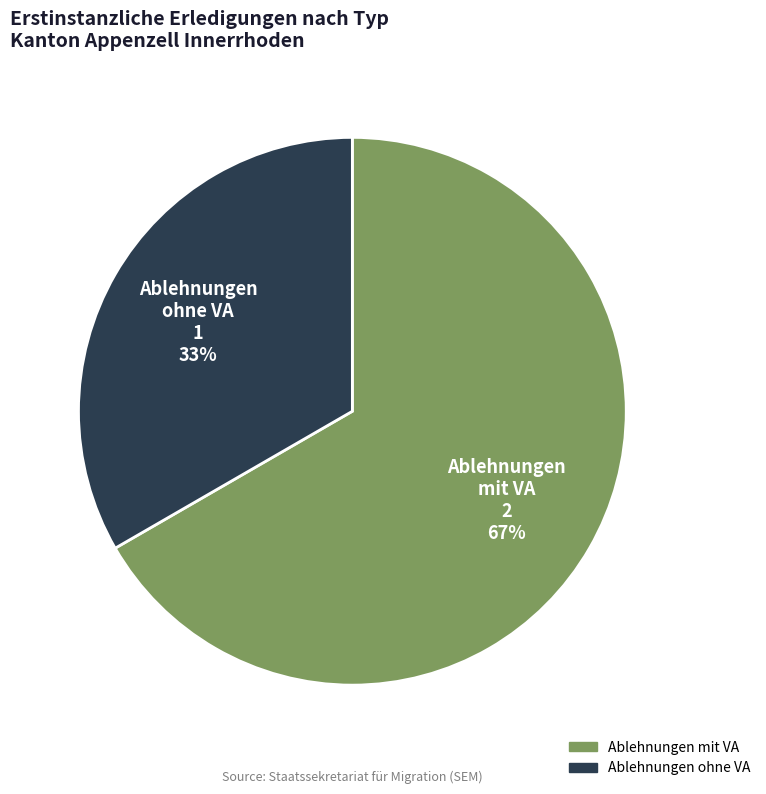

How many slices are in this pie chart?

2